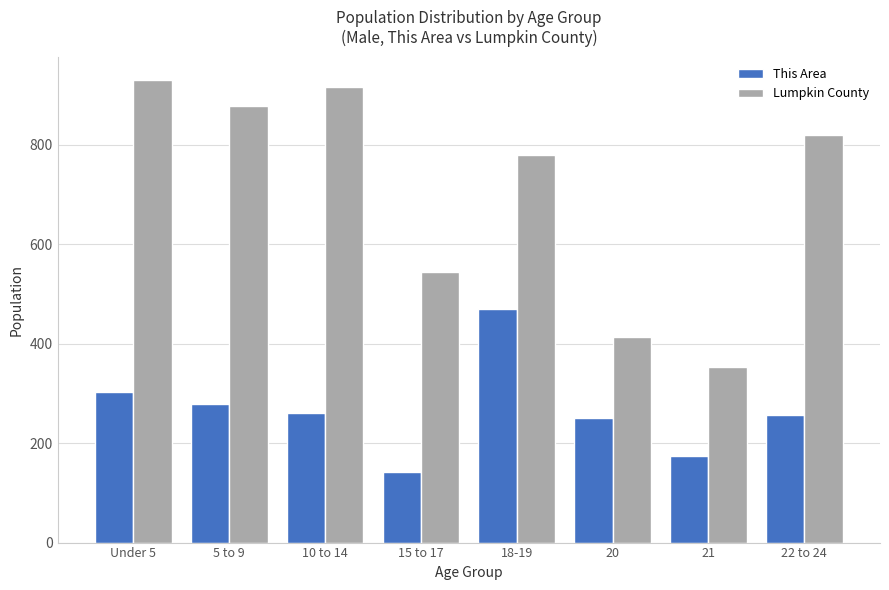

At which category is the sum across all series the highest?

18-19